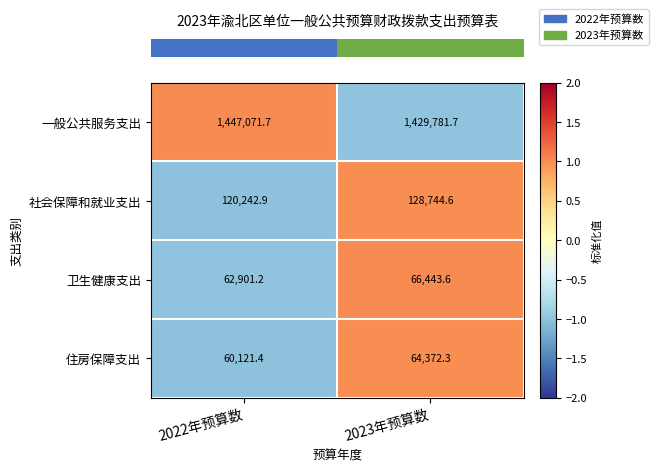

What value does the 住房保障支出 series have at 2023年预算数?

64372.3